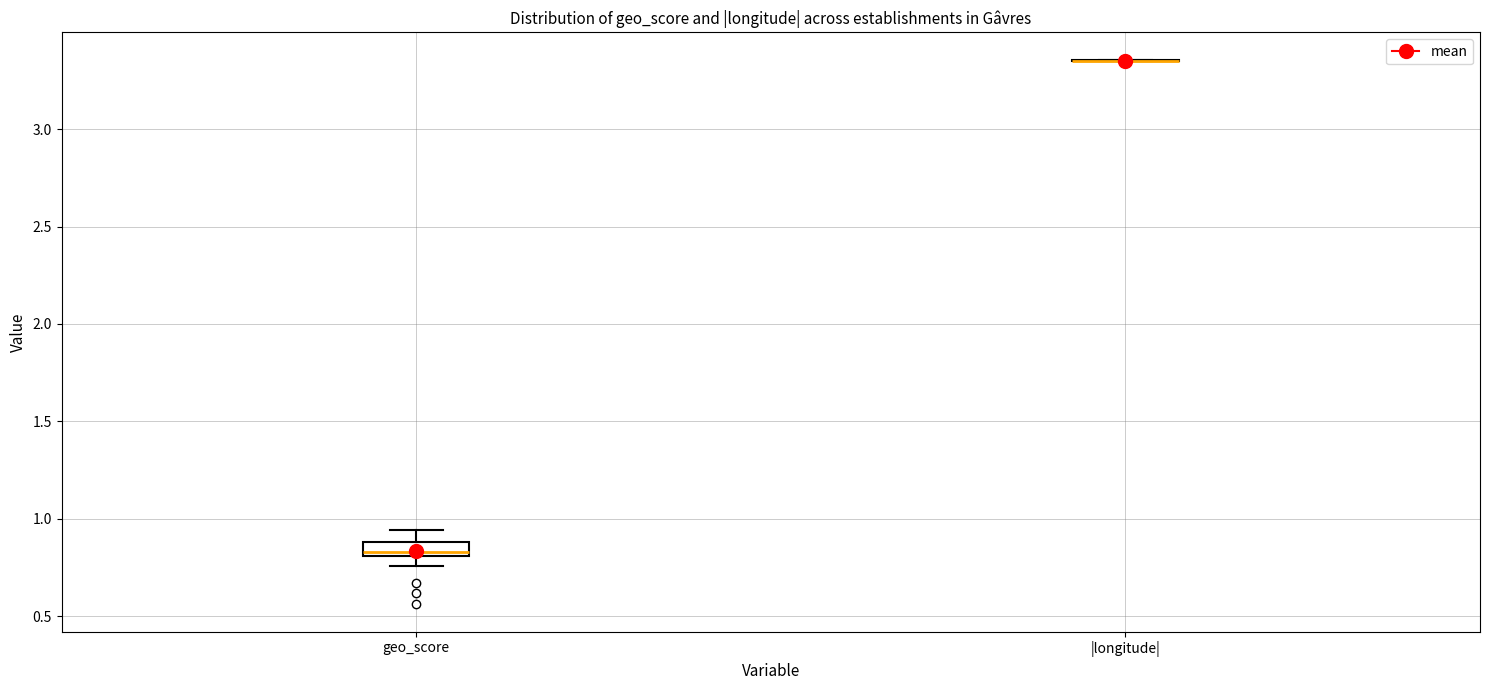

Which box is the tallest, from its lower edge to its upper edge?

geo_score